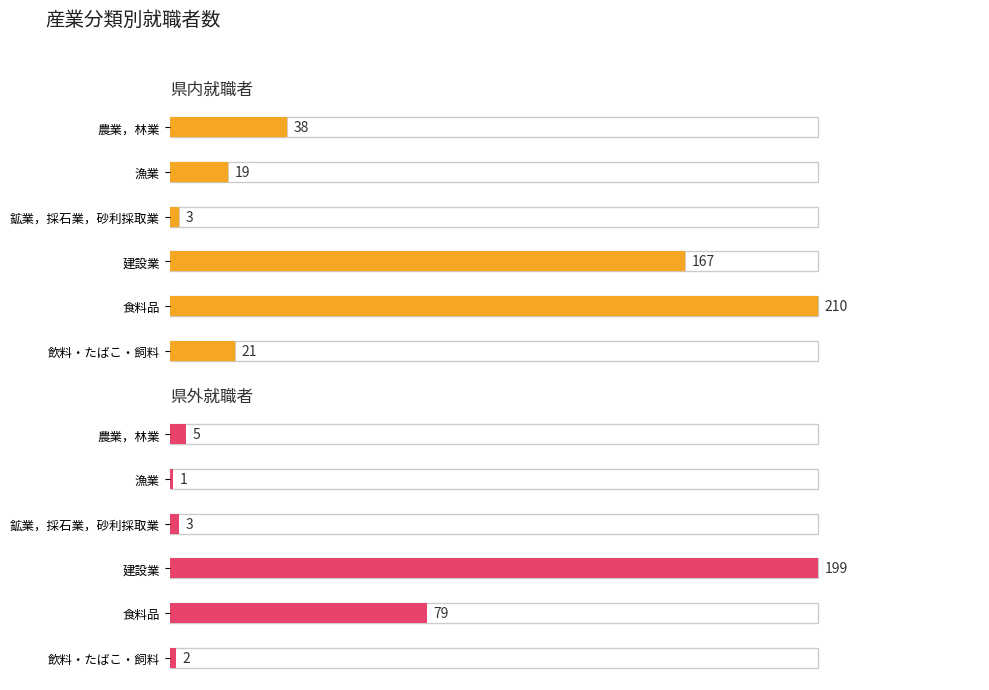

What is the greatest value displayed?

210